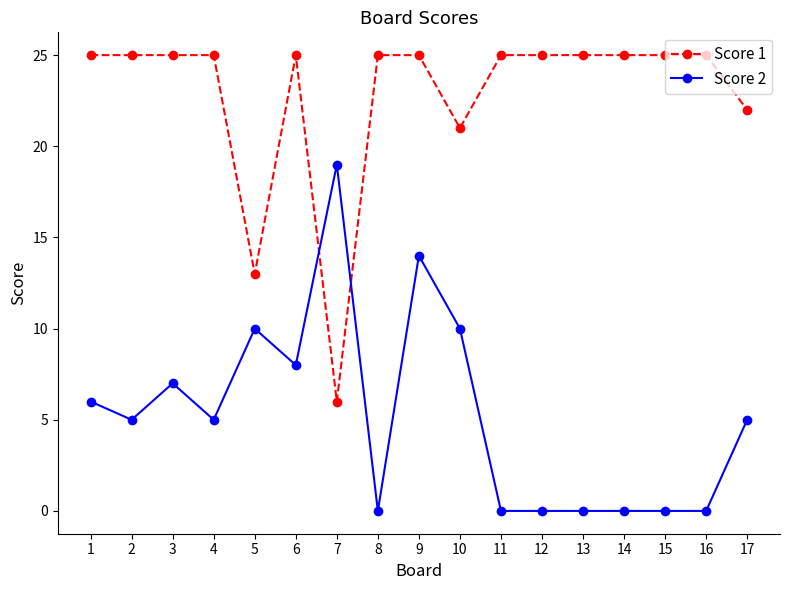

At how many categories does at least one series exceed 12?

17